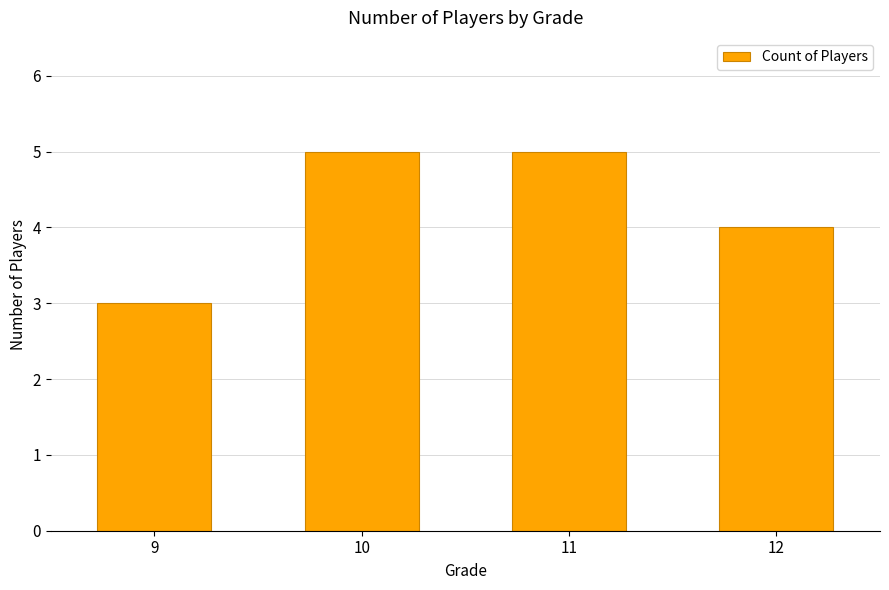

What is the sum of the values at 10 and 12?

9